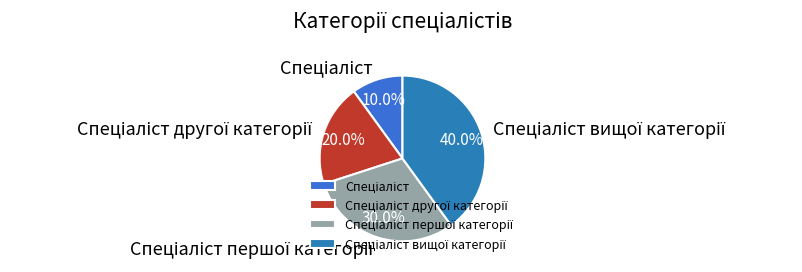

Is there any slice that represents more than half of the pie?

No